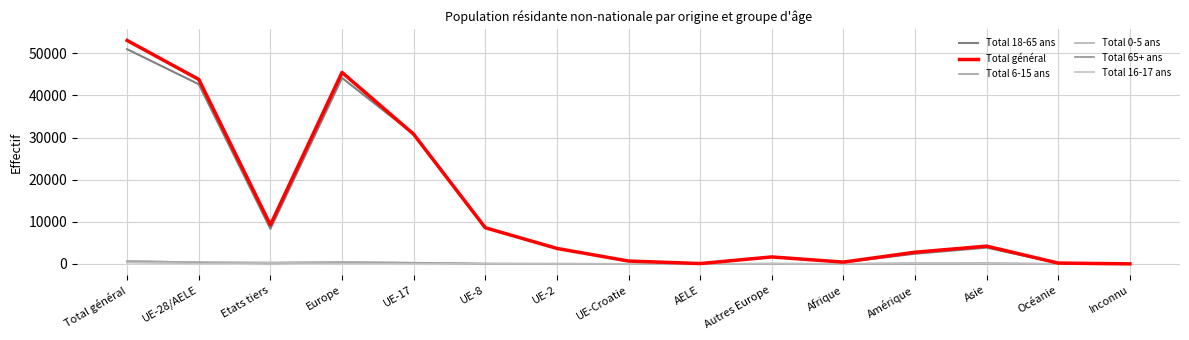

Which series changed the most between UE-28/AELE and Asie?

Total général